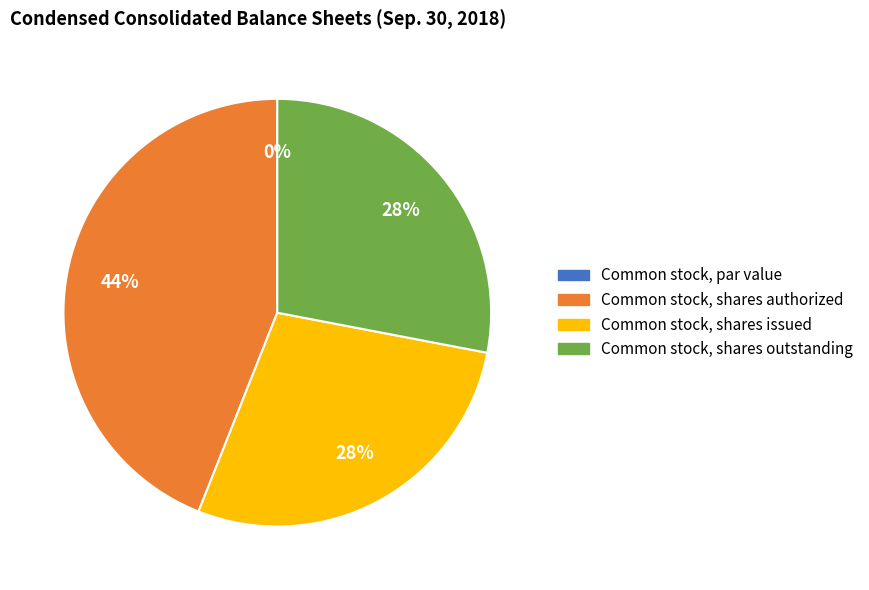

Combined, do Common stock, par value and Common stock, shares issued account for over 50%?

No